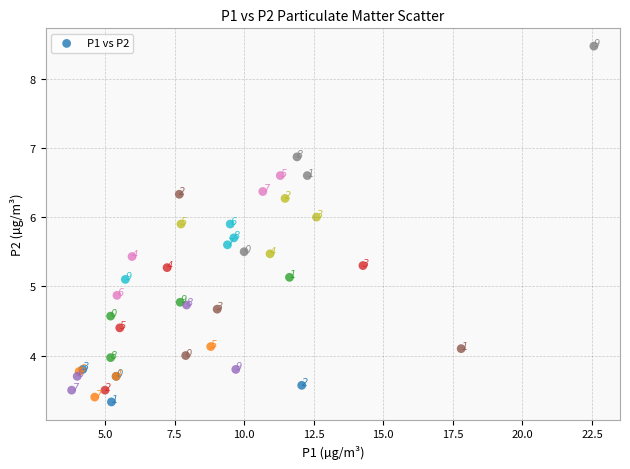

What Y value in the scatter plot is closest to 5?

5.1